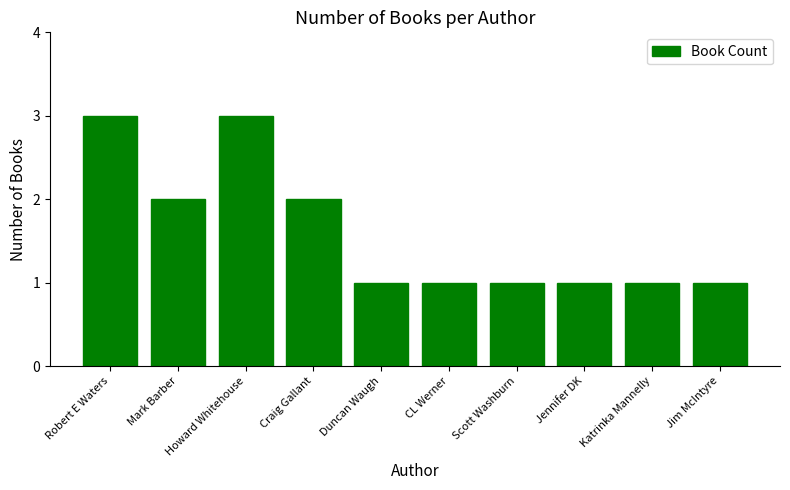

How many values are between 1 and 2?

8